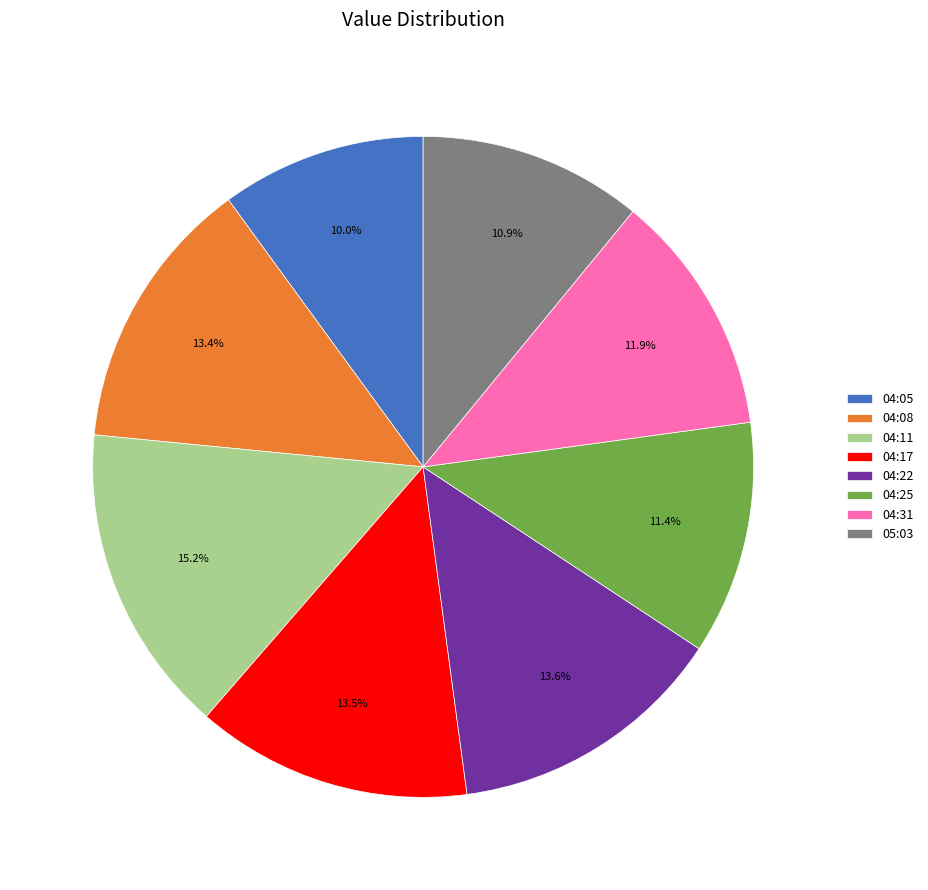

Is it true that 04:11 is 15% of the pie?

True